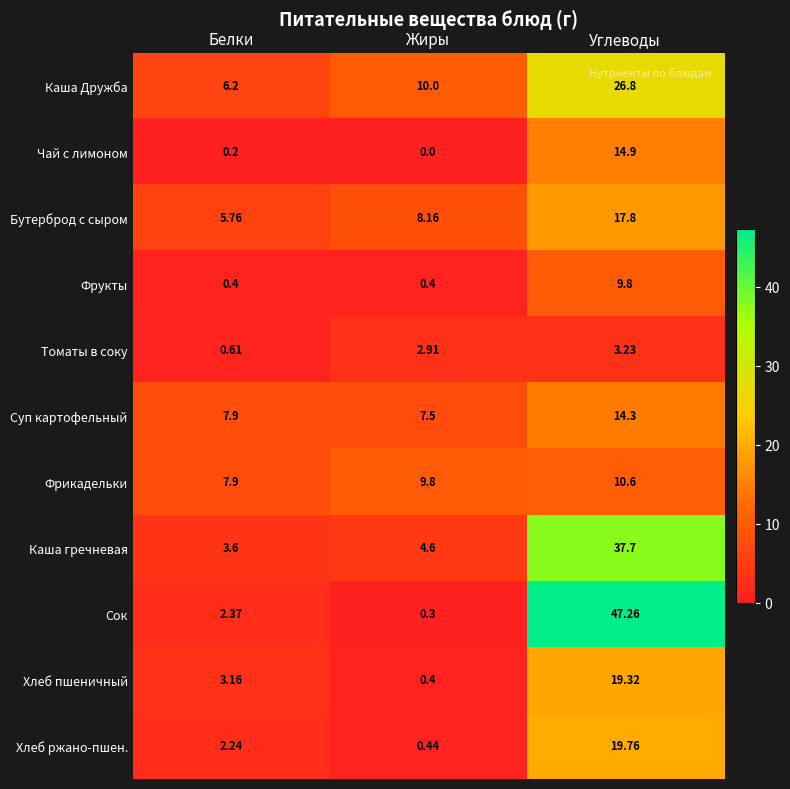

Count the number of data series in this chart.

11